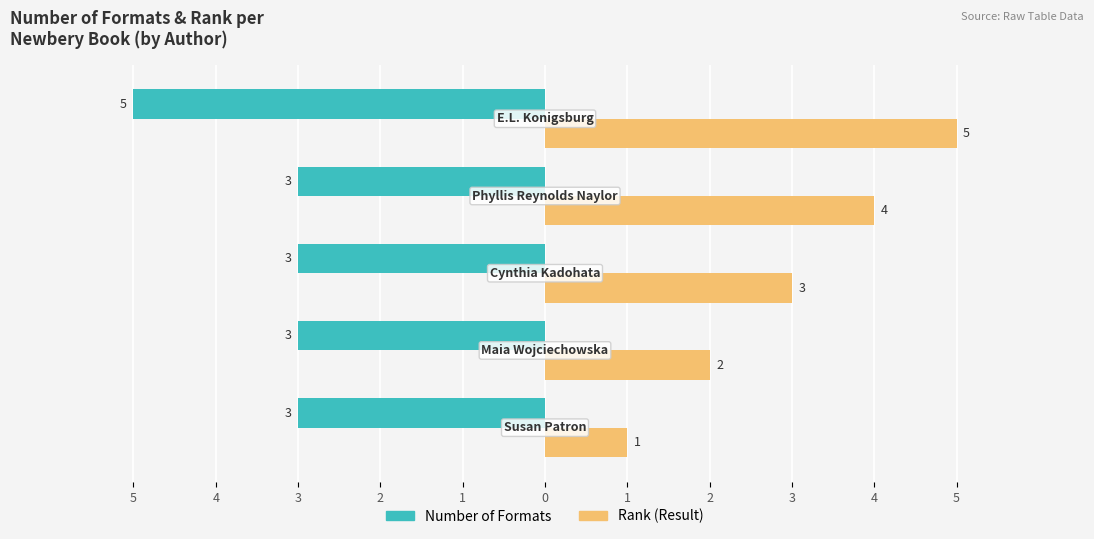

What are all the series names shown in the legend?

Number of Formats, Rank (Result)